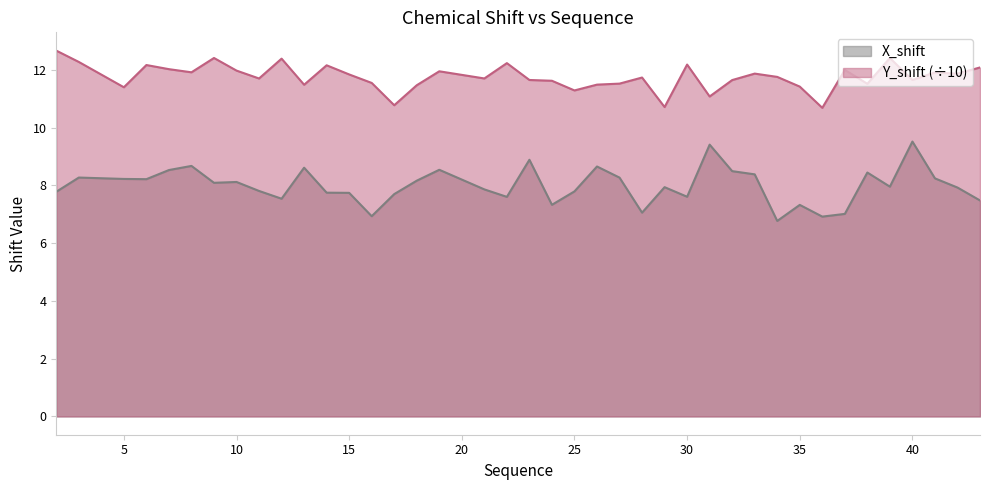

Rank the series at 39 from highest to lowest value.

Y_shift, X_shift